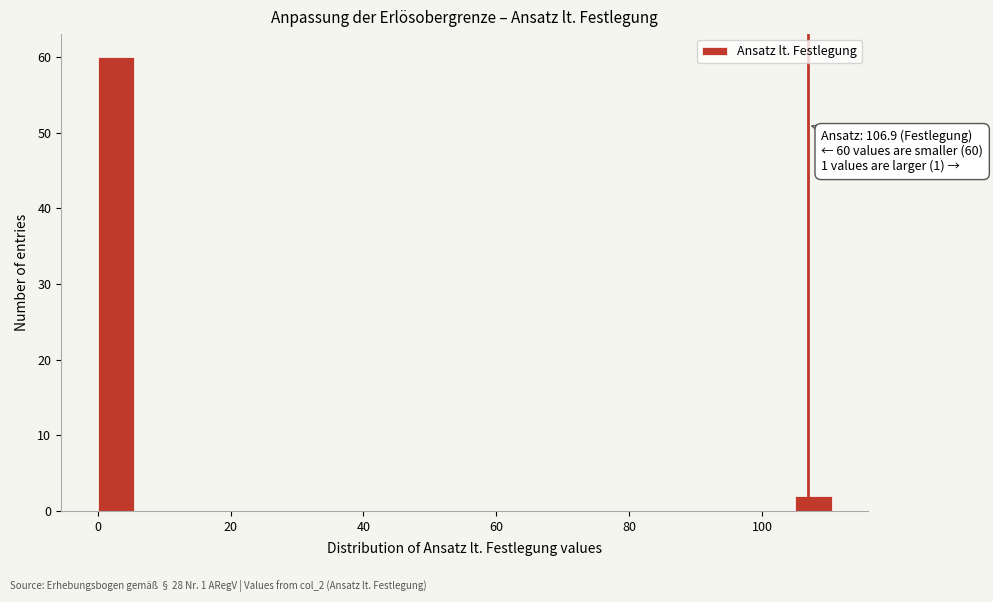

Read against the x-axis, roughly where is the centre of the tallest bar?

2